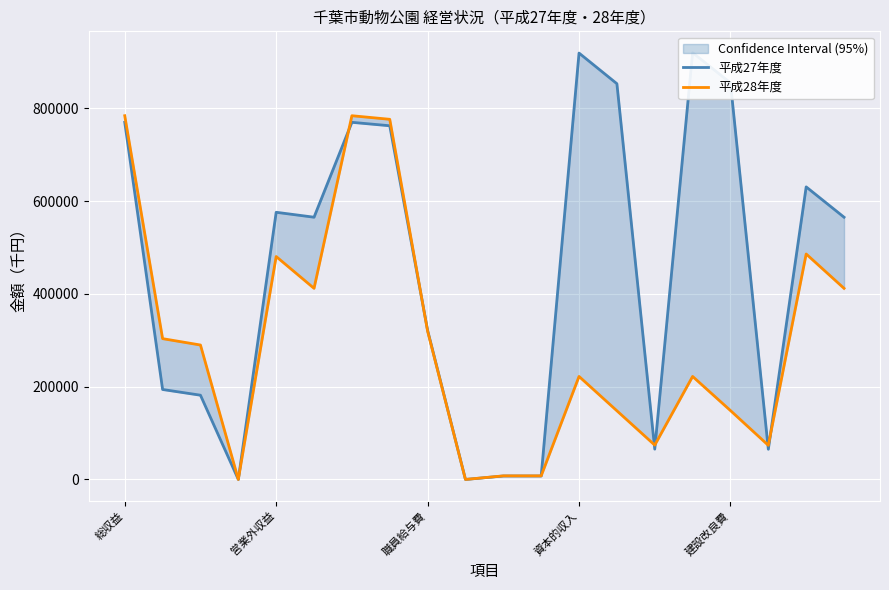

Rank the series by their average value, from lowest to highest.

平成28年度, 平成27年度